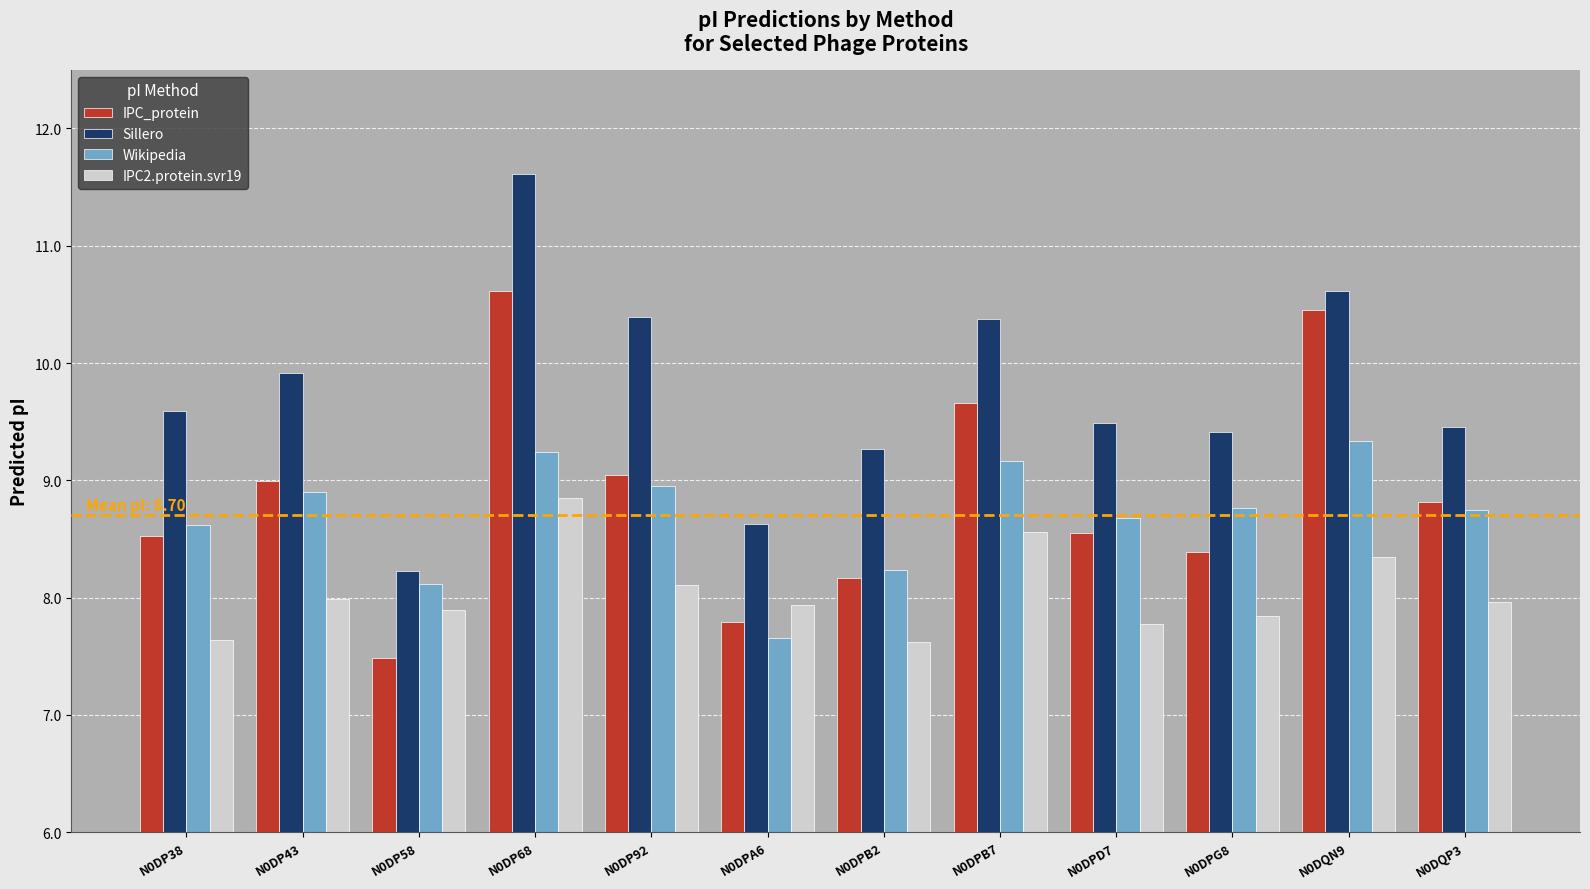

What is the average value of the Sillero series?

9.7